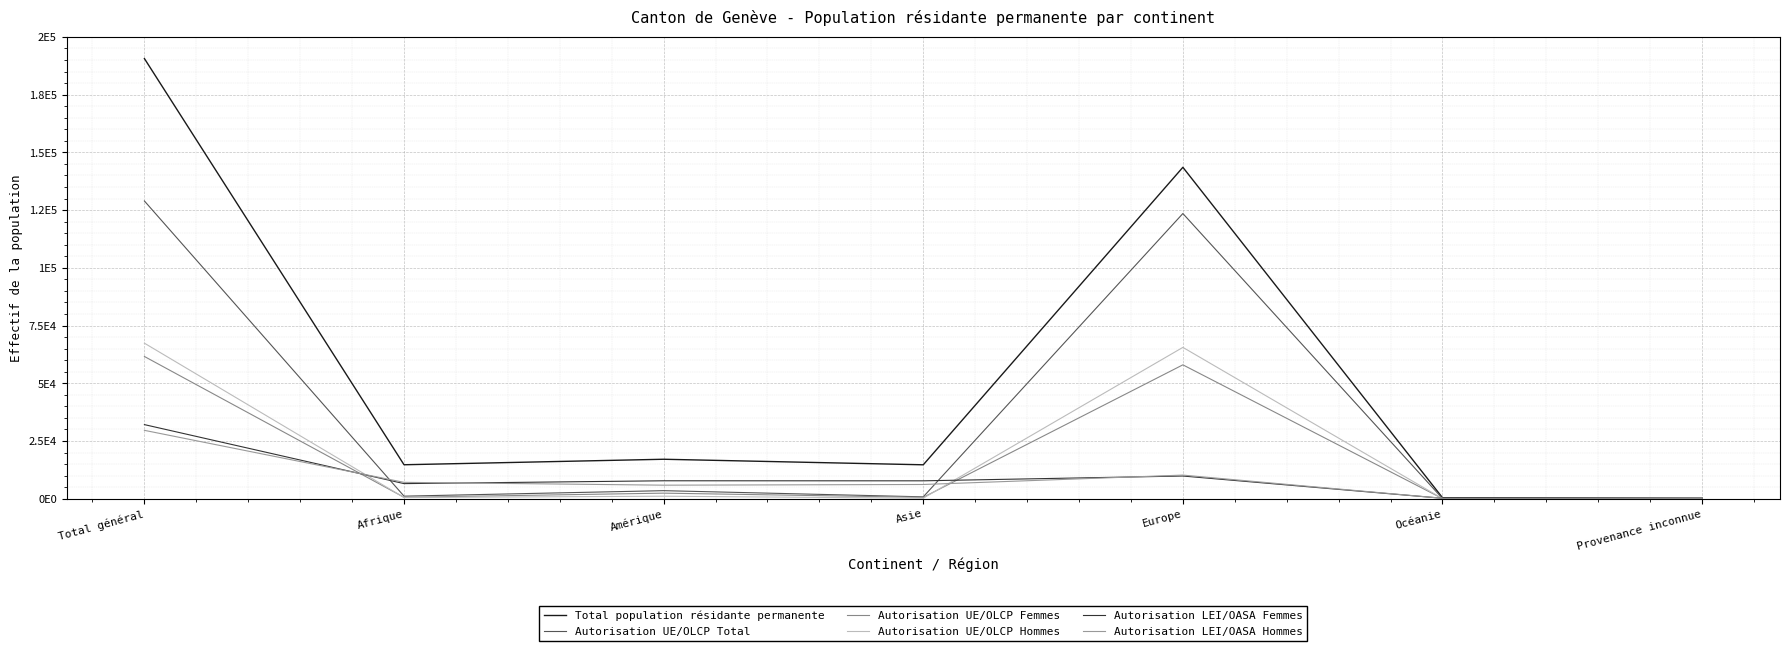

Reading left to right, extract all data points from this chart.

Total population résidante permanente: 190617	14693	17076	14677	143529	418	224
Autorisation UE/OLCP Total: 128939	1095	3473	796	123504	69	2
Autorisation UE/OLCP Femmes: 61587	591	2398	589	57969	39	1
Autorisation UE/OLCP Hommes: 67352	504	1075	207	65535	30	1
Autorisation LEI/OASA Femmes: 32079	6524	7752	7735	9815	173	80
Autorisation LEI/OASA Hommes: 29599	7074	5851	6146	10210	176	142